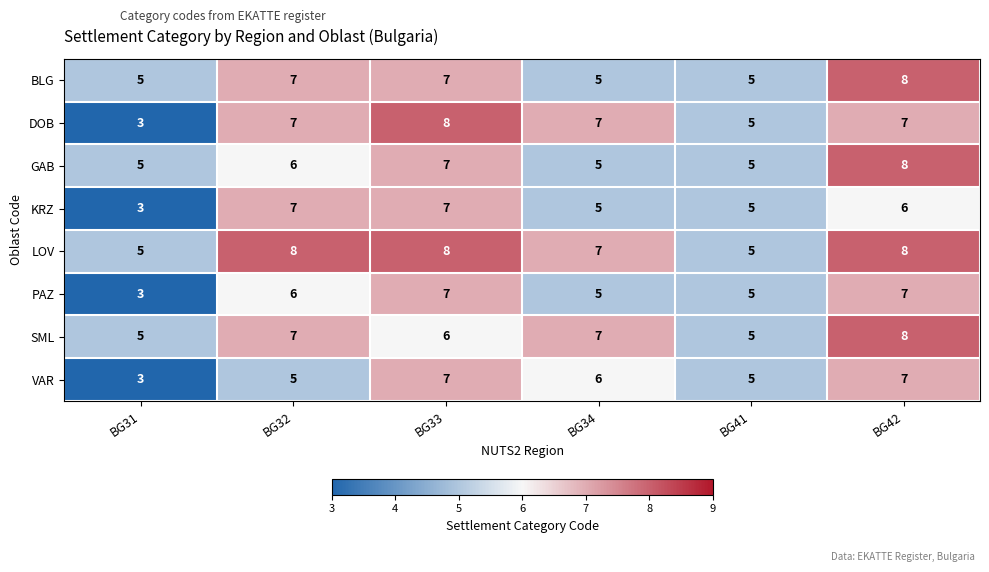

Which series has the widest spread of values?

DOB